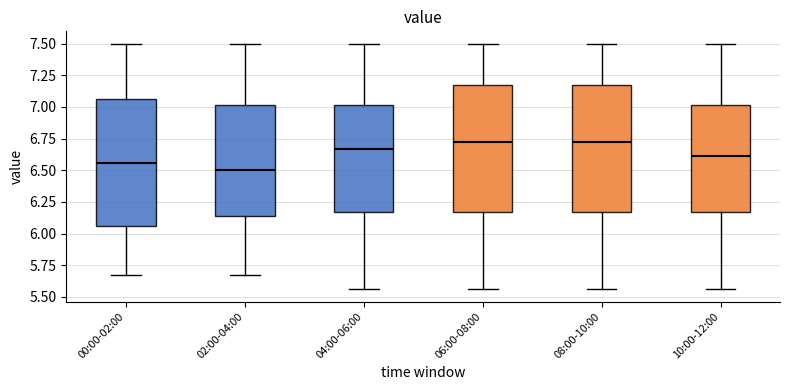

Reading left to right, read every box against the y-axis: the position of its median line, the range the box covers, and the ends of its whiskers. The values are not printed on the chart, so give them approximately, as read against the axis.

00:00-02:00: median 6.55, box 6.05 to 7.05, whiskers 5.65 to 7.50
02:00-04:00: median 6.50, box 6.15 to 7.00, whiskers 5.65 to 7.50
04:00-06:00: median 6.65, box 6.15 to 7.00, whiskers 5.55 to 7.50
06:00-08:00: median 6.75, box 6.15 to 7.15, whiskers 5.55 to 7.50
08:00-10:00: median 6.75, box 6.15 to 7.15, whiskers 5.55 to 7.50
10:00-12:00: median 6.60, box 6.15 to 7.00, whiskers 5.55 to 7.50